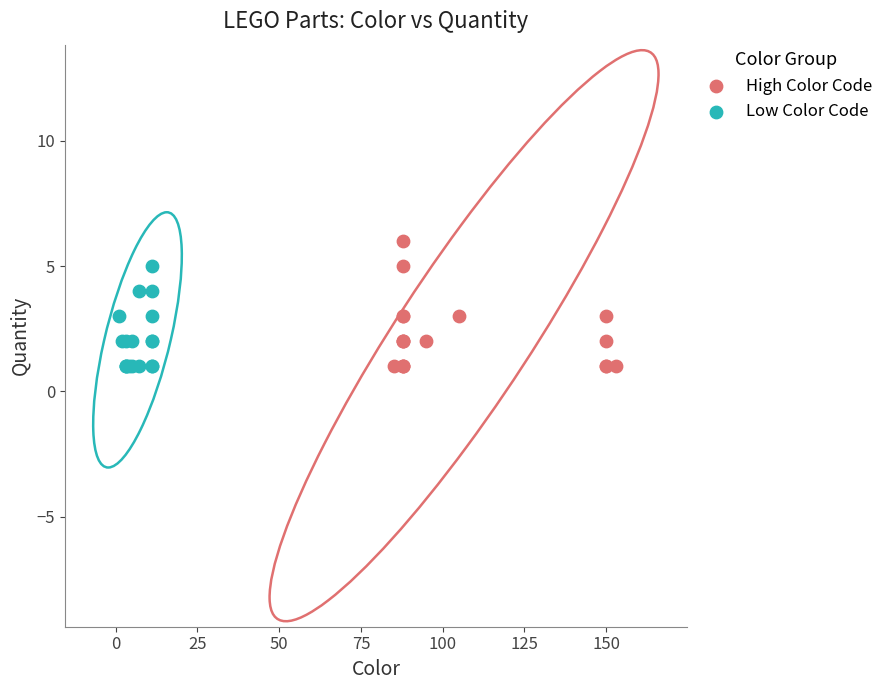

Which series has the largest Y range (max minus min)?

High Color Code